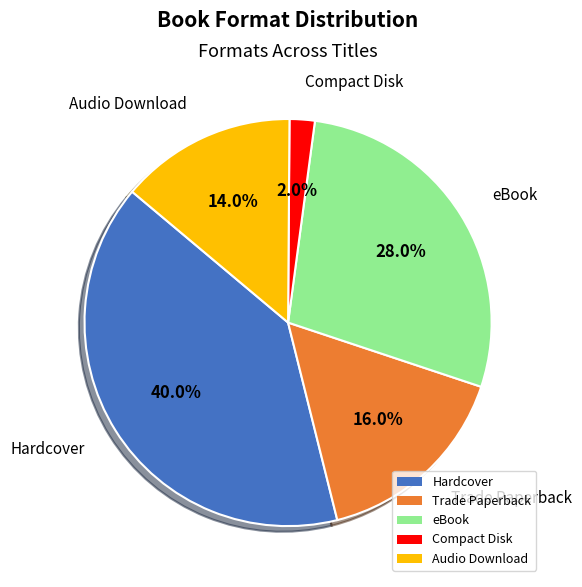

Rank the categories by value from highest to lowest.

Hardcover, eBook, Trade Paperback, Audio Download, Compact Disk